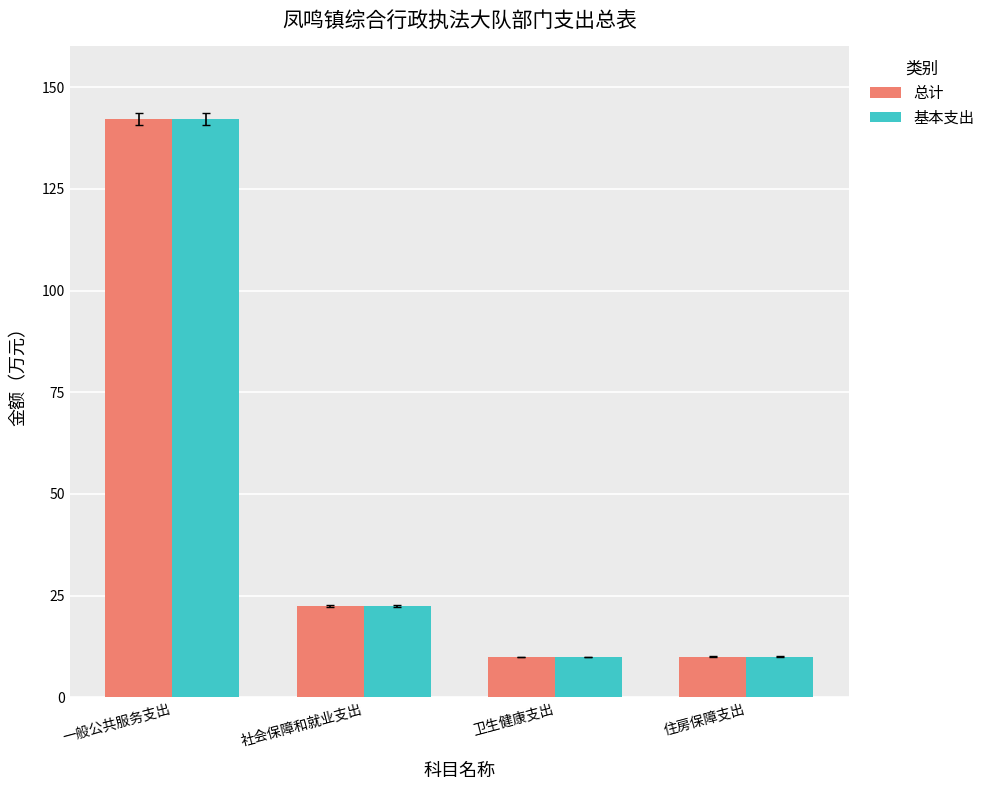

How many data points in 基本支出 are less than 22?

2